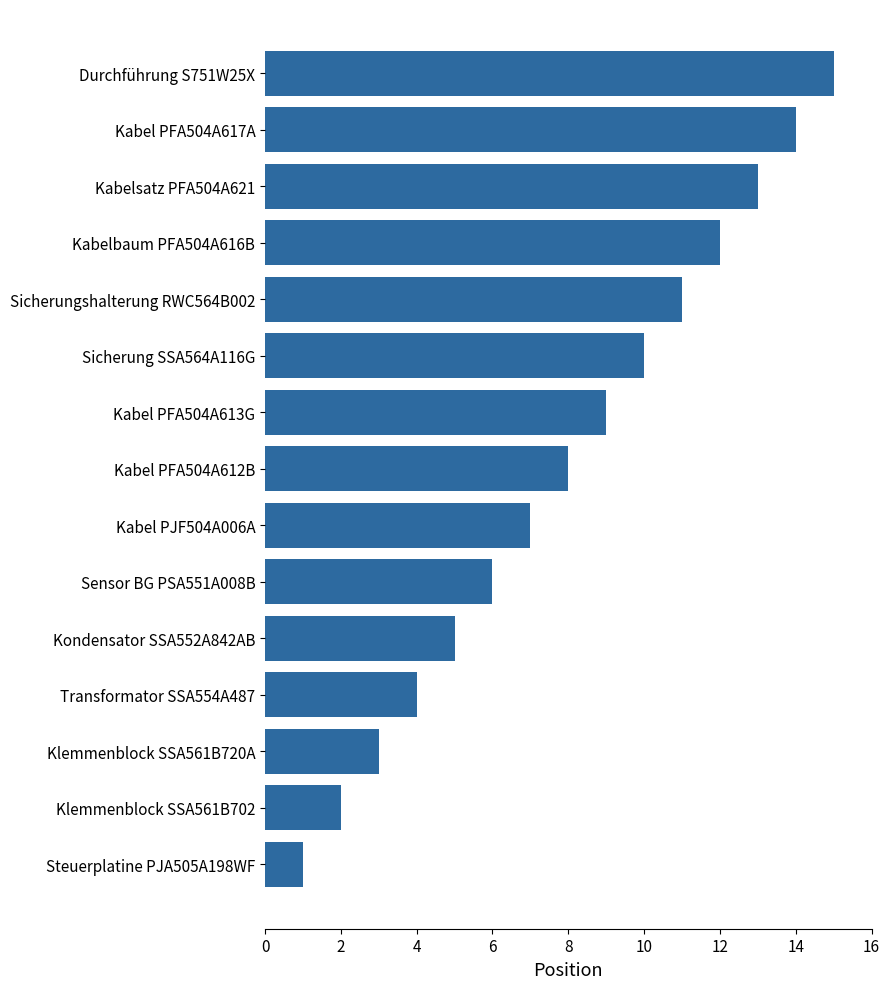

List the labels in order of value, largest first.

Durchführung S751W25X, Kabel PFA504A617A, Kabelsatz PFA504A621, Kabelbaum PFA504A616B, Sicherungshalterung RWC564B002, Sicherung SSA564A116G, Kabel PFA504A613G, Kabel PFA504A612B, Kabel PJF504A006A, Sensor BG PSA551A008B, Kondensator SSA552A842AB, Transformator SSA554A487, Klemmenblock SSA561B720A, Klemmenblock SSA561B702, Steuerplatine PJA505A198WF